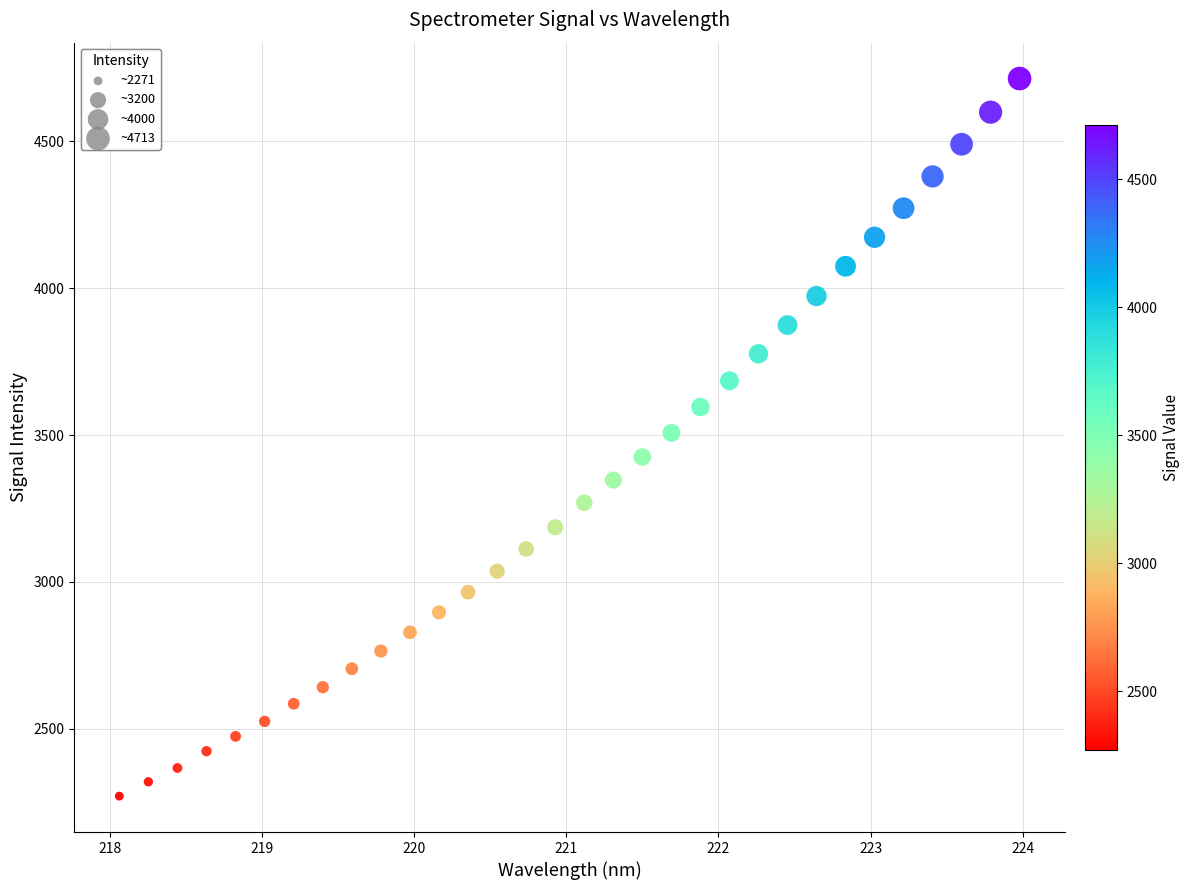

What is the range of Y values (max minus min)?

2441.8